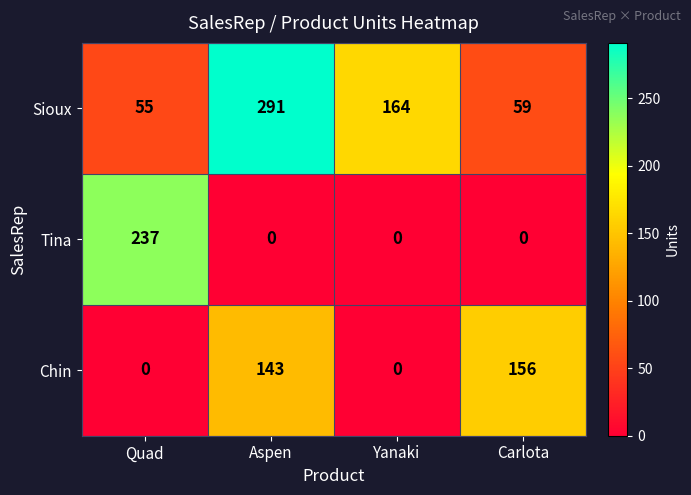

The Tina series shows 237 at Quad. True or false?

True